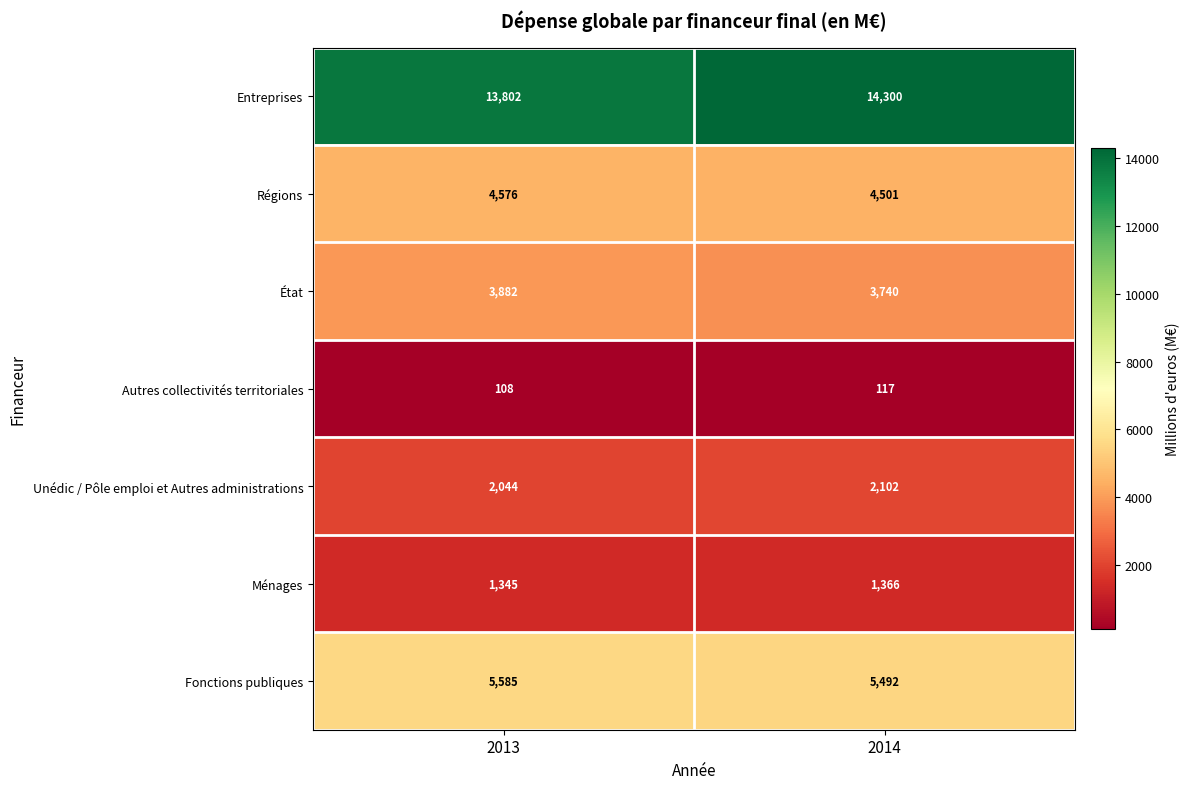

Rank the series at 2014 from highest to lowest value.

Entreprises, Fonctions publiques, Régions, État, Unédic / Pôle emploi et Autres administrations, Ménages, Autres collectivités territoriales